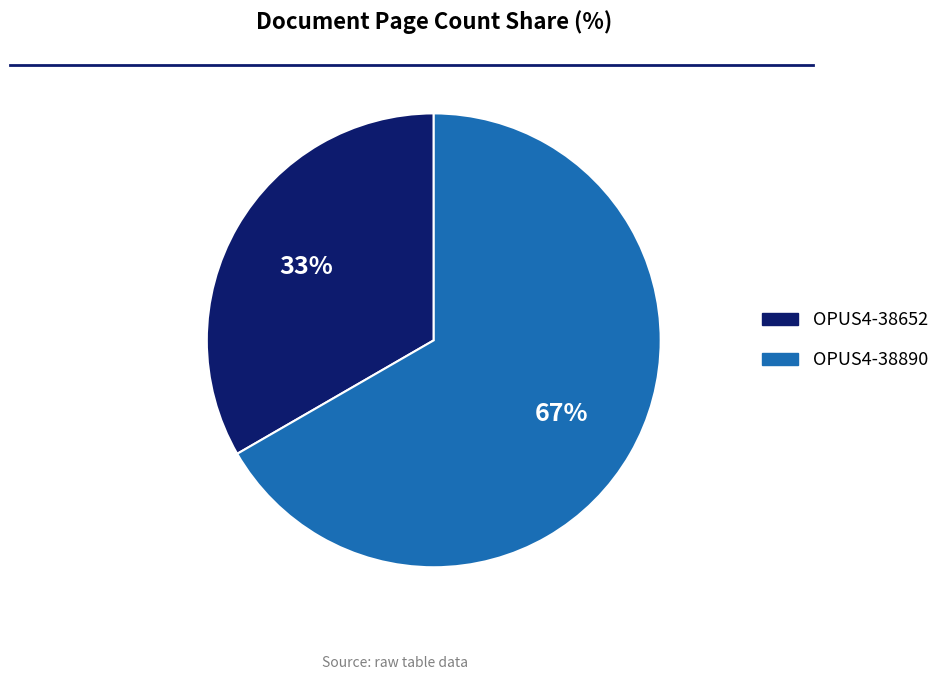

To the nearest percent, what is the combined percentage of OPUS4-38890 and OPUS4-38652?

100%